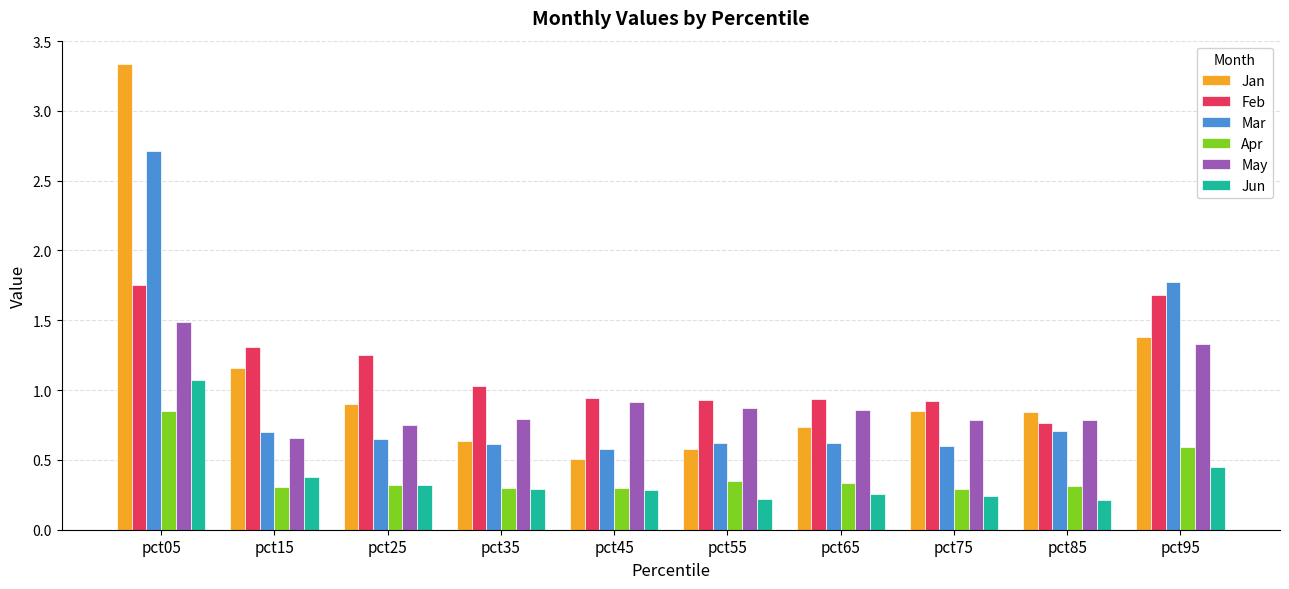

What is the difference between the maximum and minimum values in the Mar series?

2.1